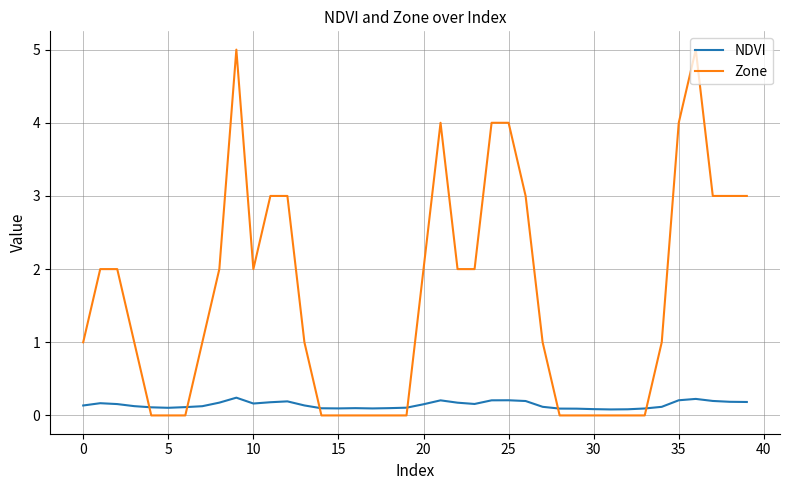

Which series has the largest total across all categories?

Zone